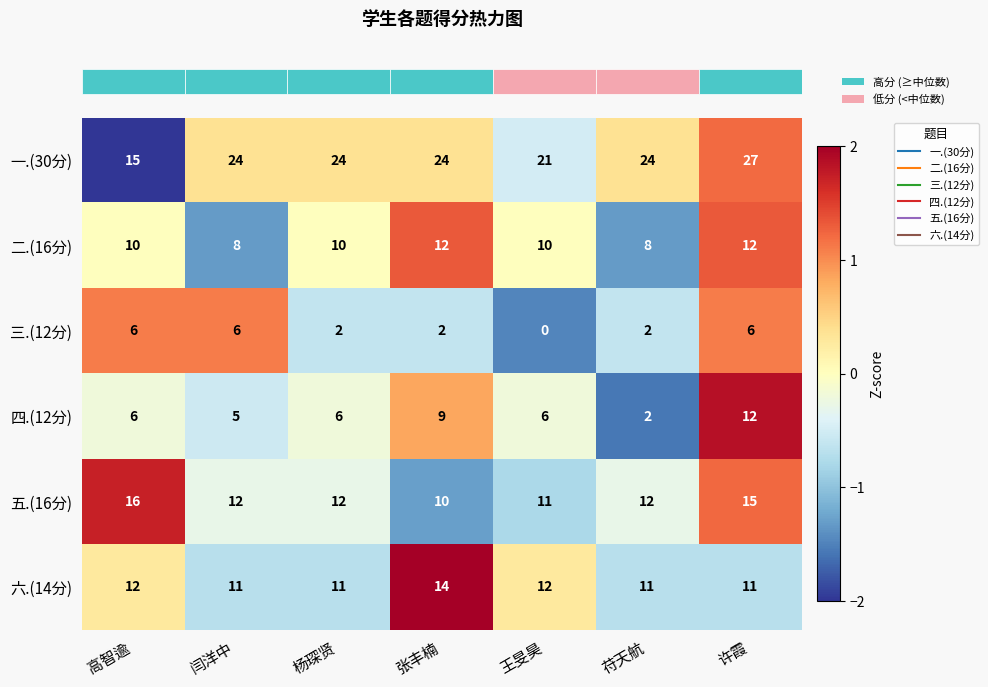

Which label corresponds to the smallest value in the chart?

王旻昊